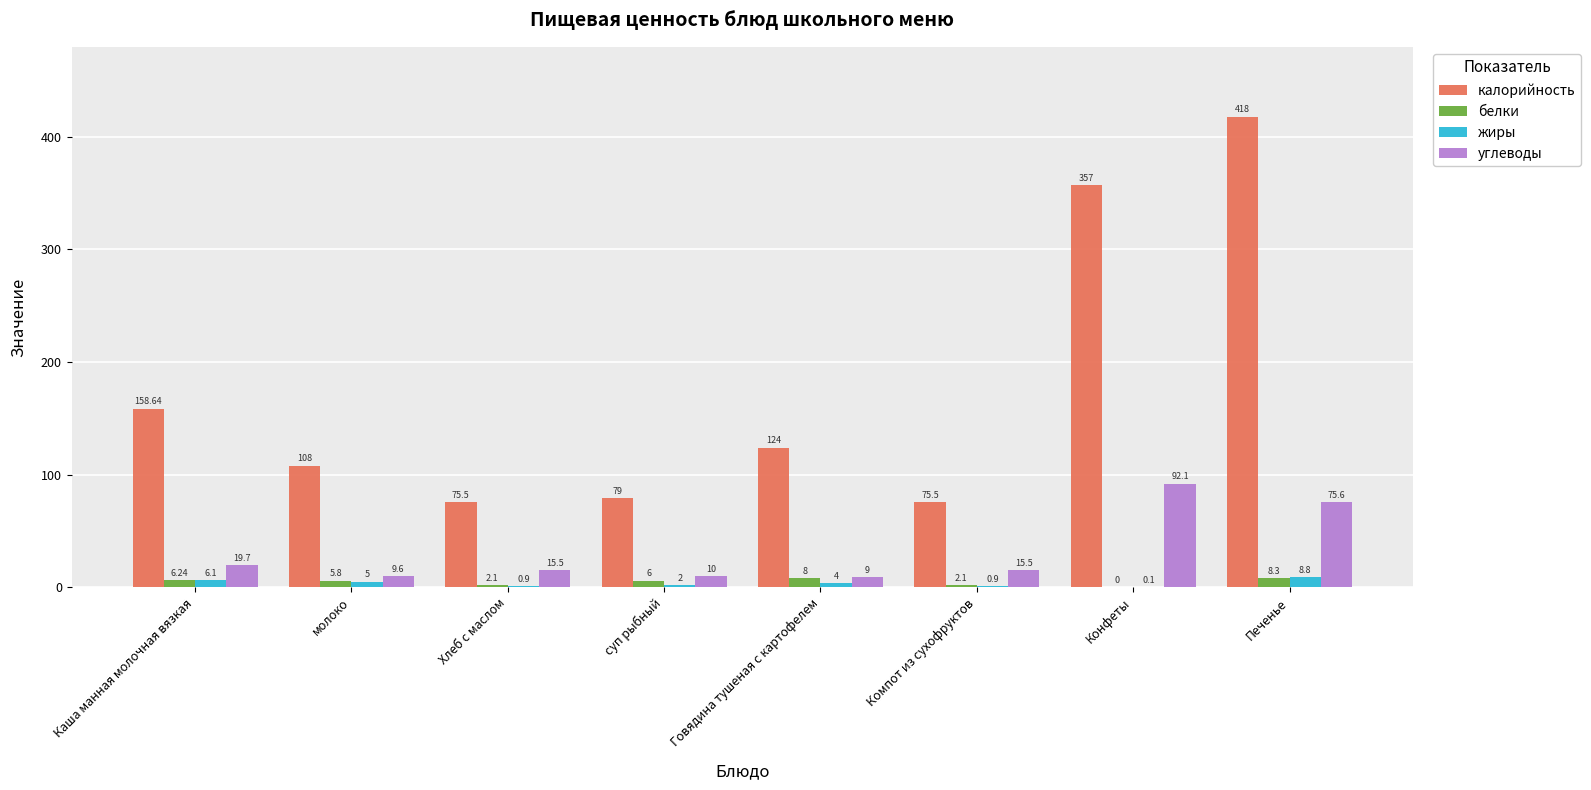

How many groups of bars are there?

8